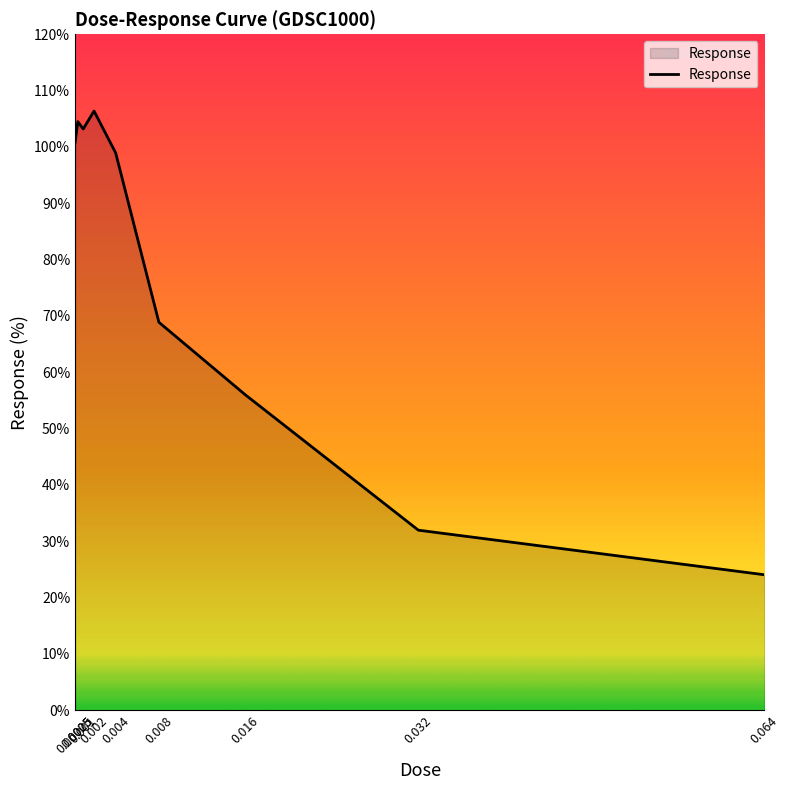

Approximately how many times larger is the value at 0.032 compared to 0.004?

0.3